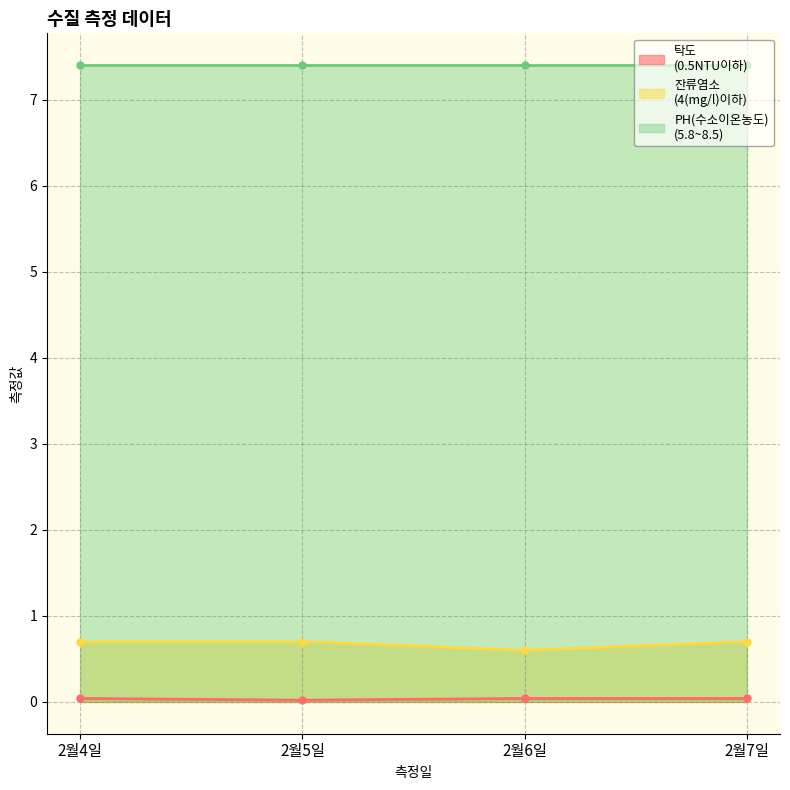

Count the 탁도
(0.5NTU이하) values in the range 0 to 1.

4